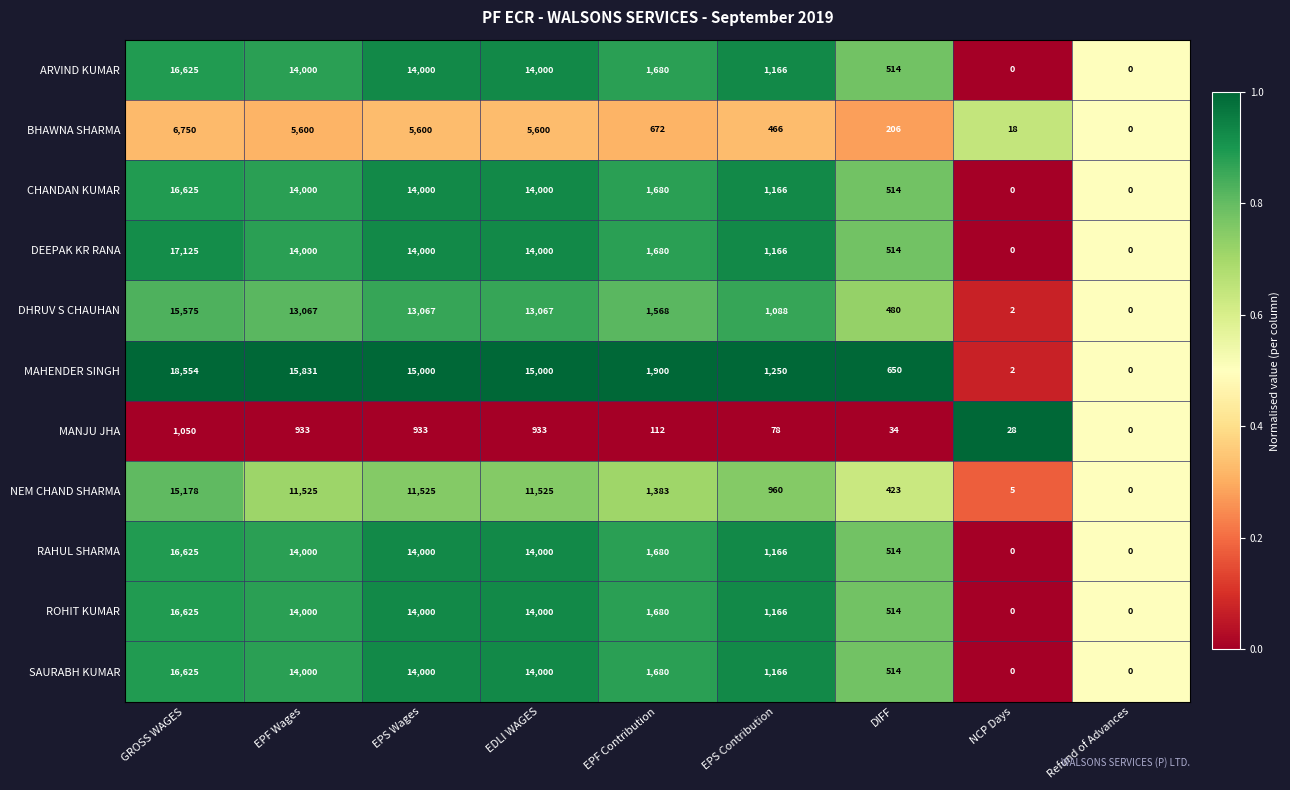

What is the total value across all series at GROSS WAGES?

157357